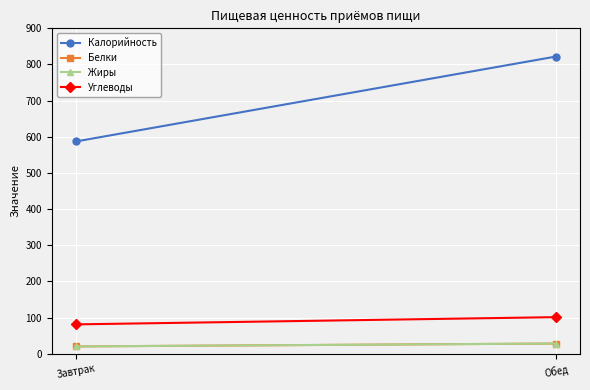

List the series in order of their peak value, lowest first.

Белки, Жиры, Углеводы, Калорийность